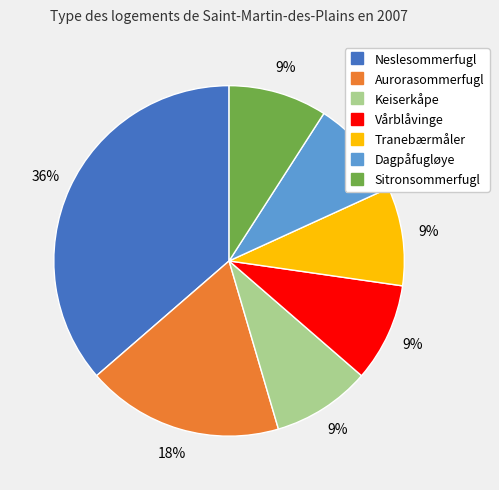

Is it true that Keiserkåpe is 9% of the pie?

True